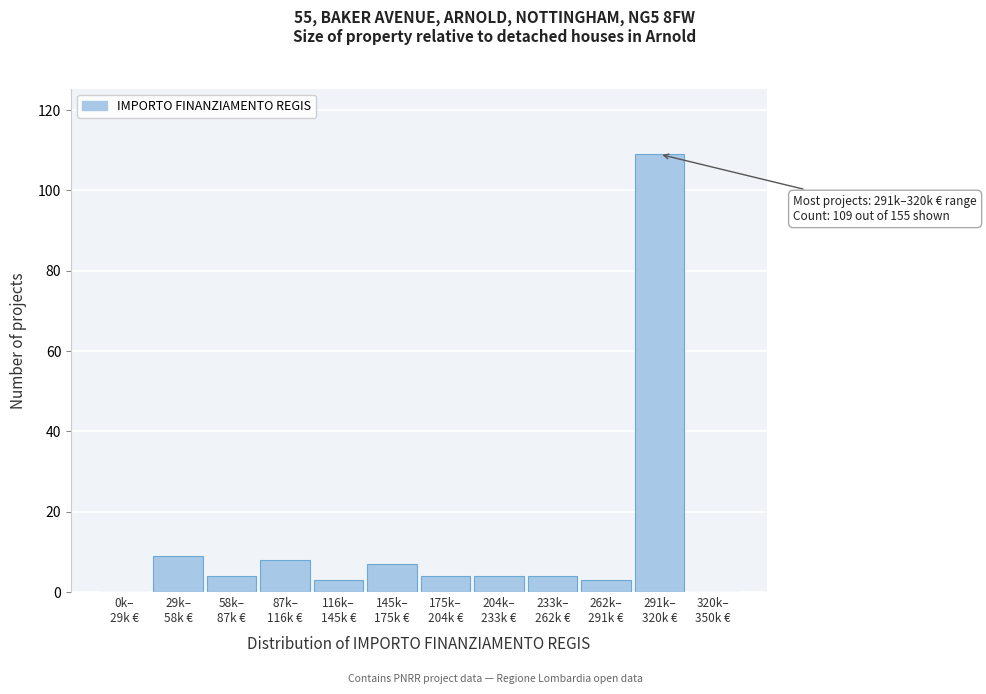

What is the maximum value shown in the chart?

109